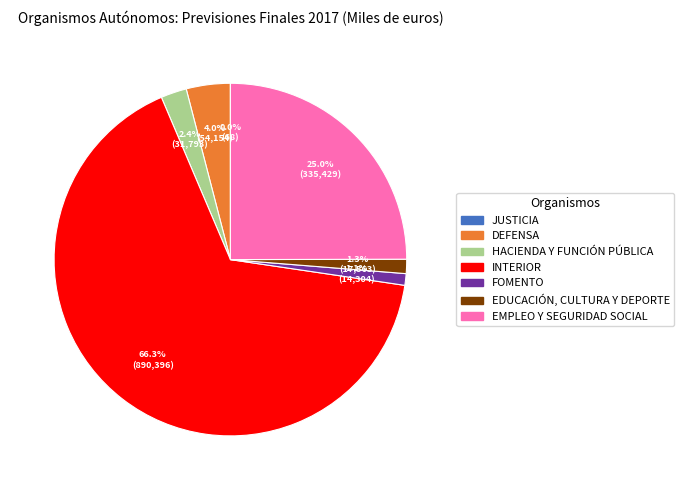

Is it true that HACIENDA Y FUNCIÓN PÚBLICA is 2% of the pie?

True